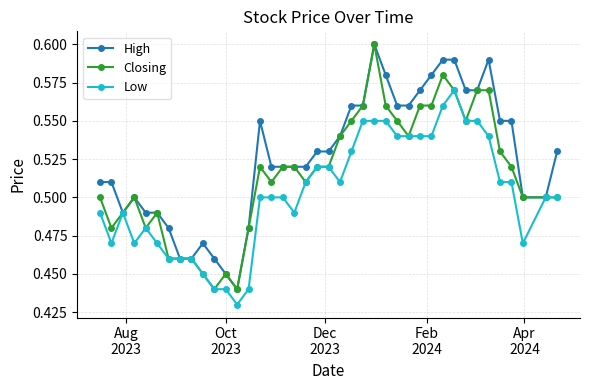

True or false: Closing has more than 1 interior local peaks.

True